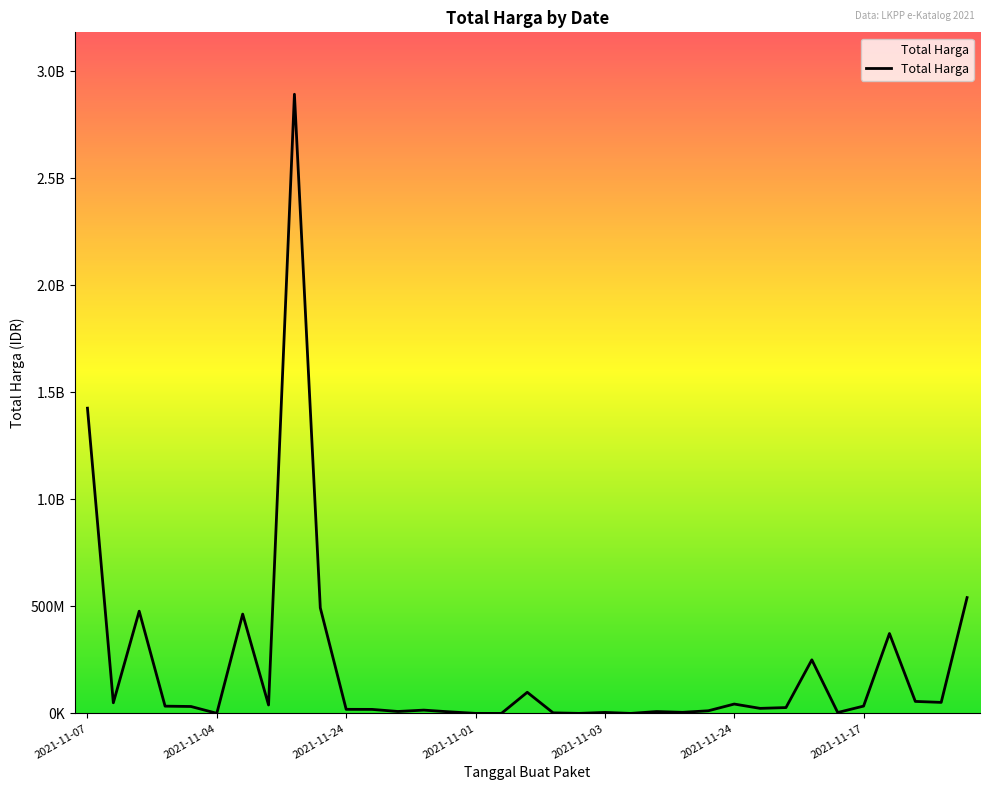

Does the chart have visible grid lines?

No